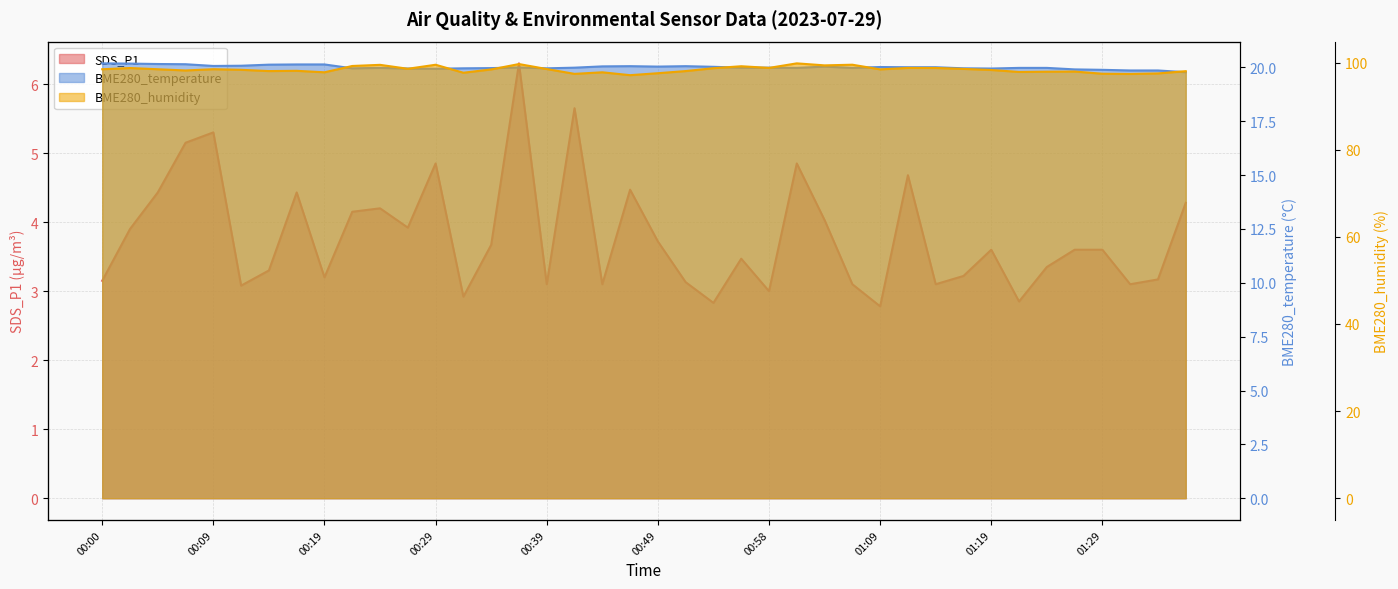

Count the number of data series in this chart.

3